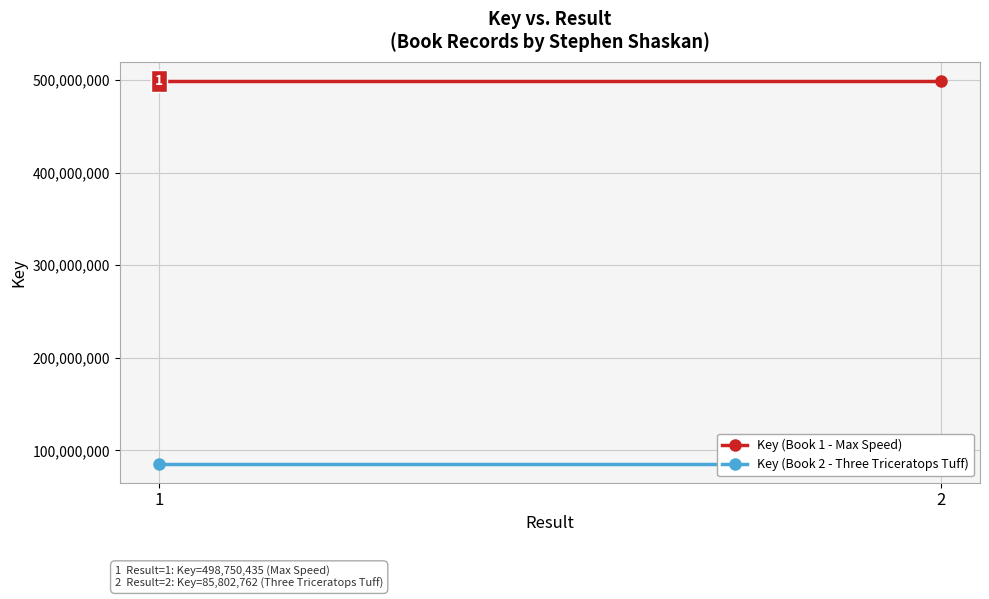

Reading left to right, list all the values displayed in this chart.

Key (Book 1 - Max Speed): 498750435	498750435
Key (Book 2 - Three Triceratops Tuff): 85802762	85802762